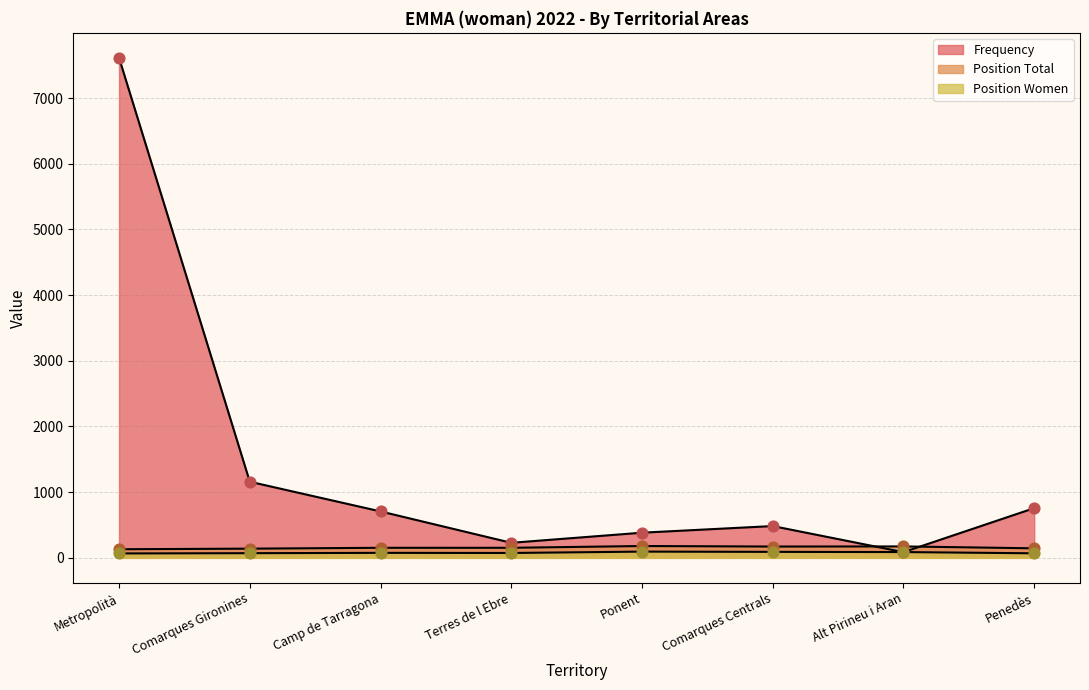

Which series reaches the minimum Y coordinate?

Position Women